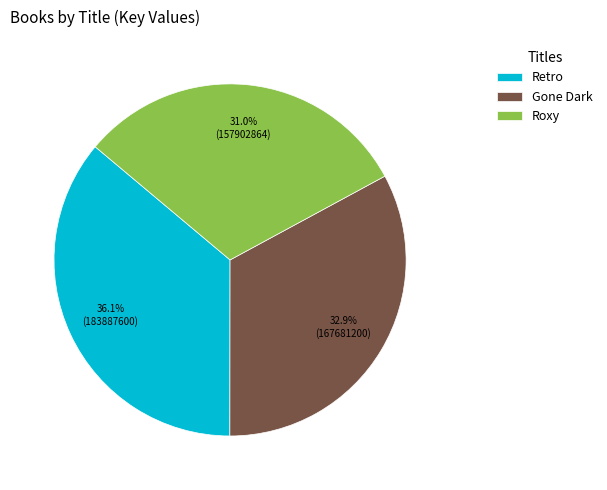

True or false: Gone Dark accounts for 23% of the total.

False